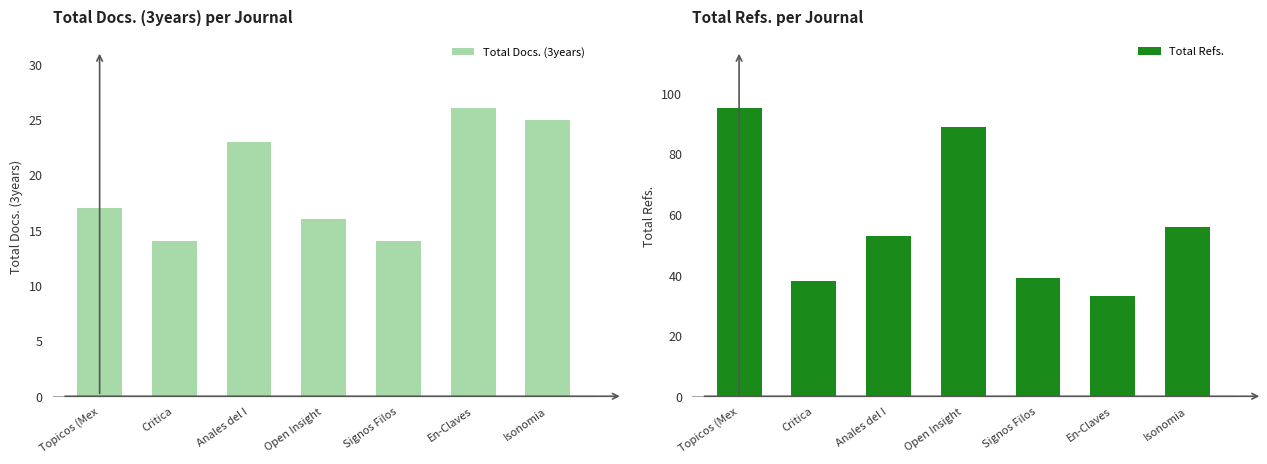

At which label does Total Docs. (3years) reach its minimum?

Critica